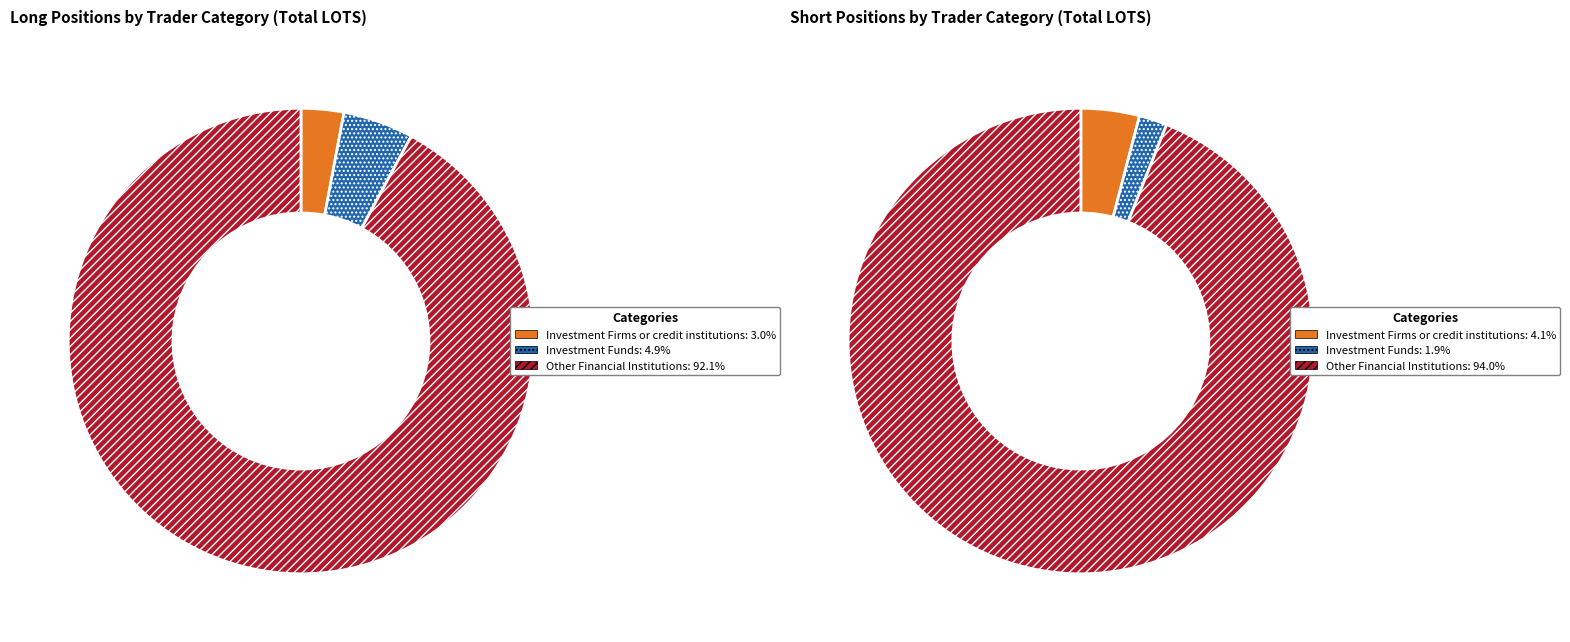

Rank the series by their maximum value, from lowest to highest.

Long, Short